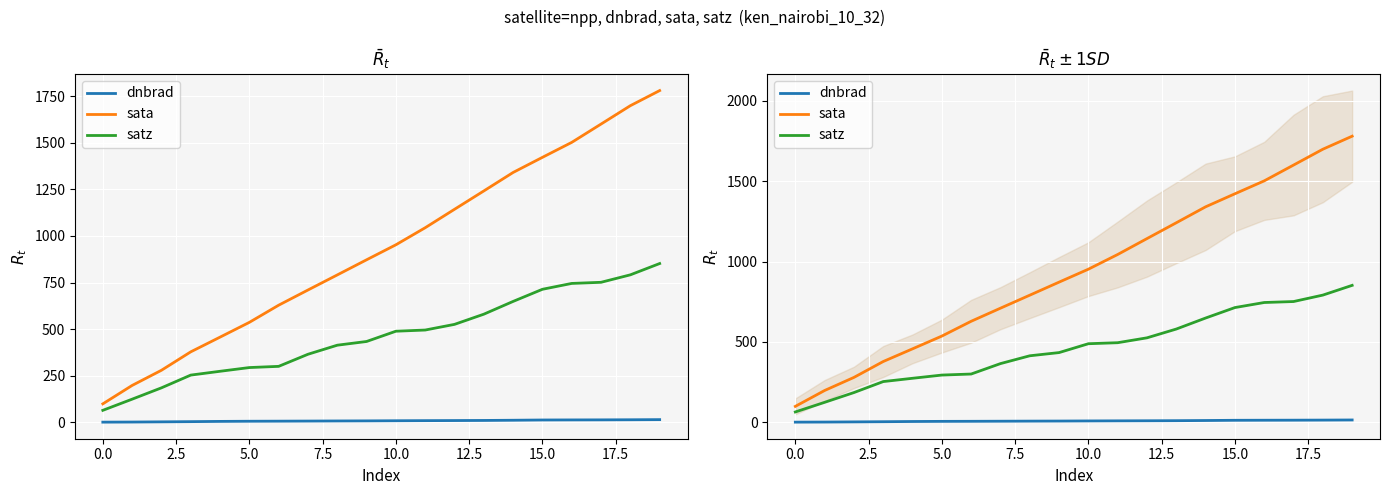

True or false: dnbrad has more than 2 interior local peaks.

False